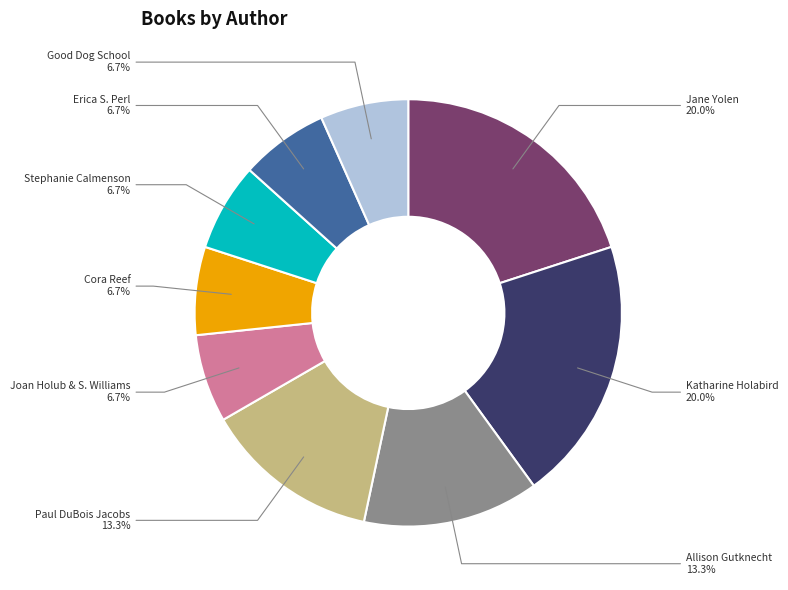

Is there any slice that represents more than half of the pie?

No